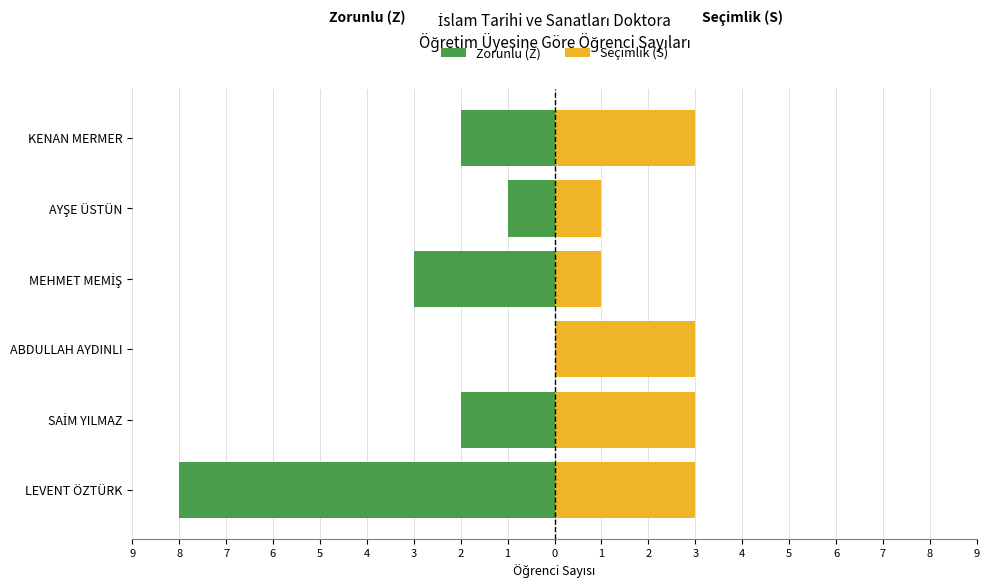

How many values in the Zorunlu (Z) series exceed -2?

2